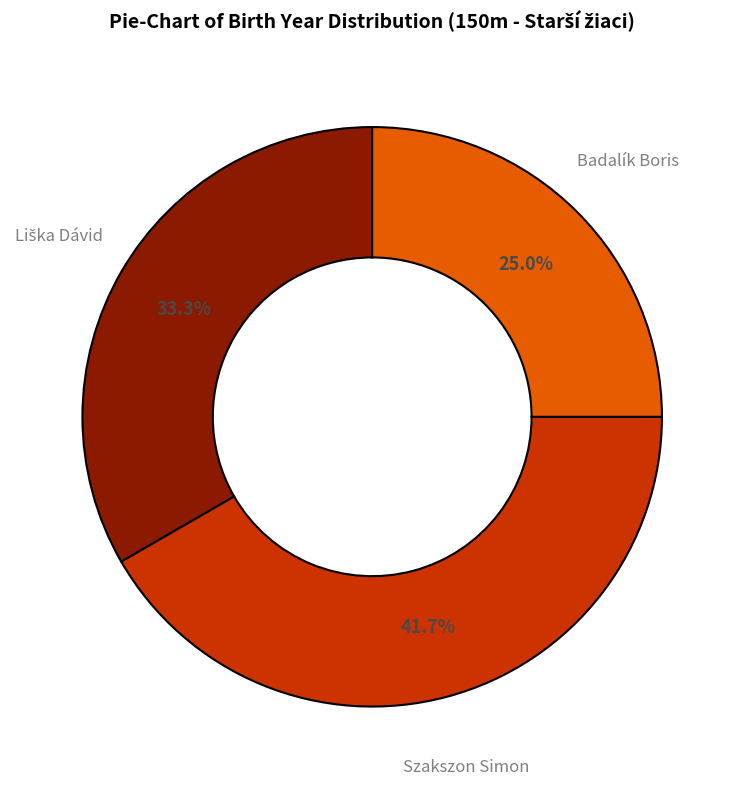

To the nearest percent, what is the difference between the largest and smallest slice percentages?

17%